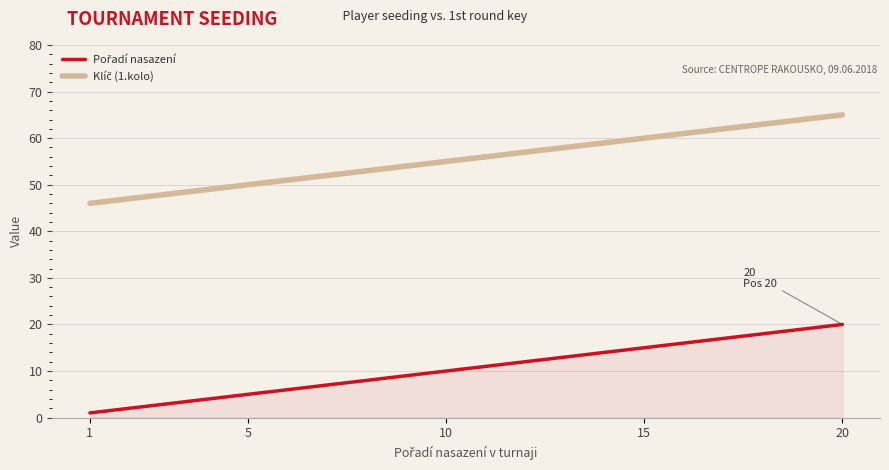

What is the maximum value shown in the chart?

65